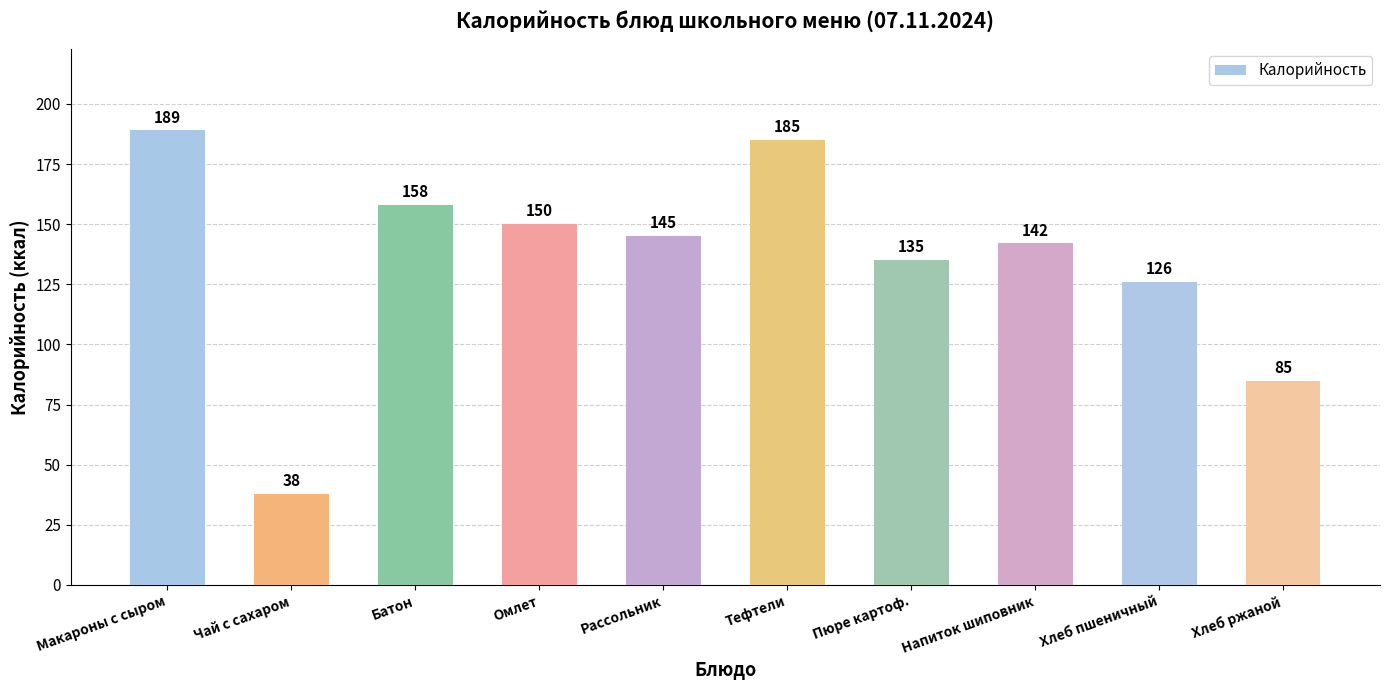

How many distinct data groups are displayed?

1